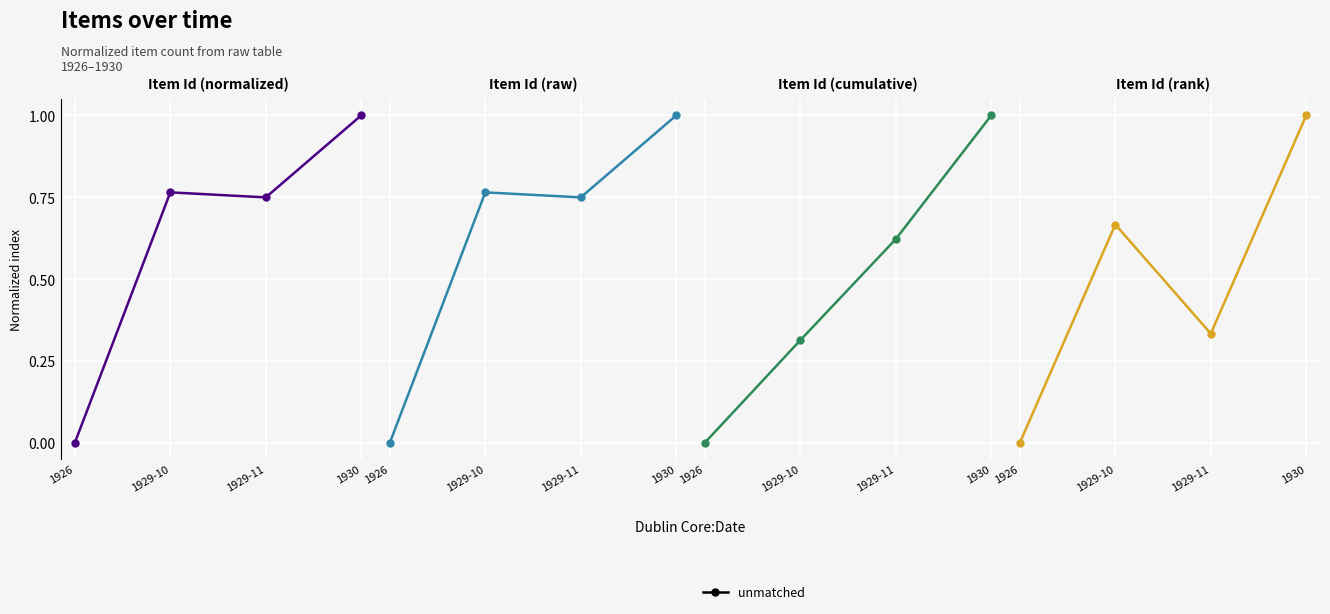

What is the difference between the values at 1930 and 1926?

1.0